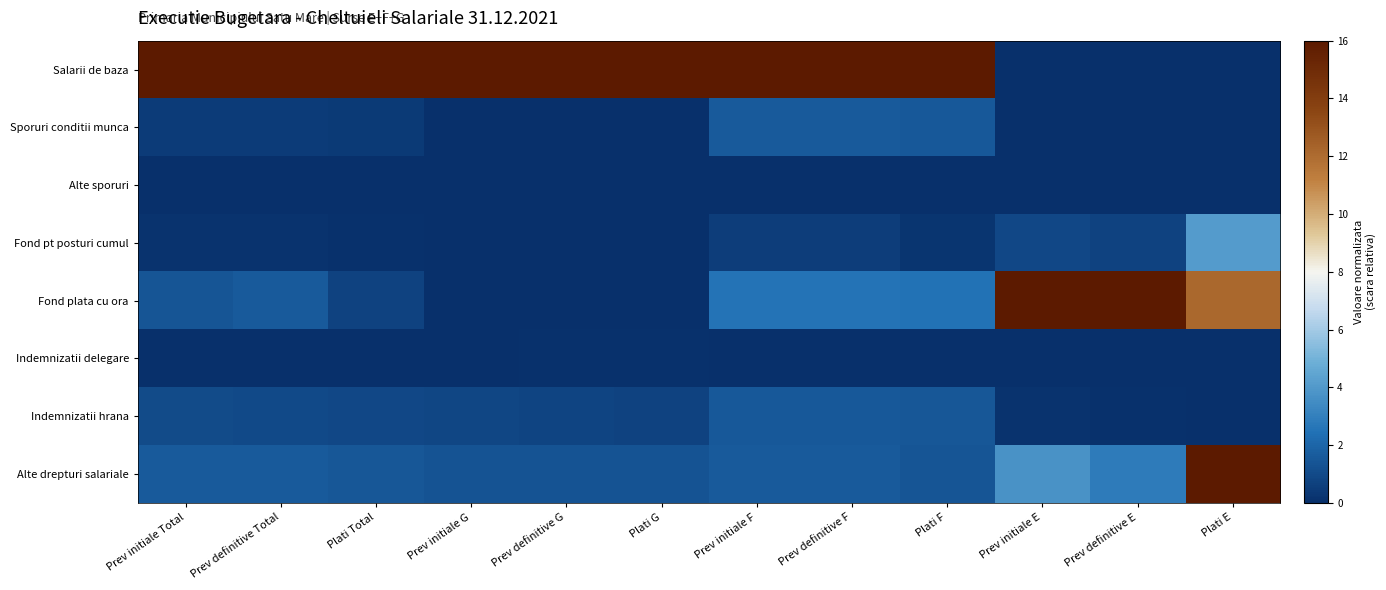

What is the spread (max minus min) of values at Plati Total?

16.0